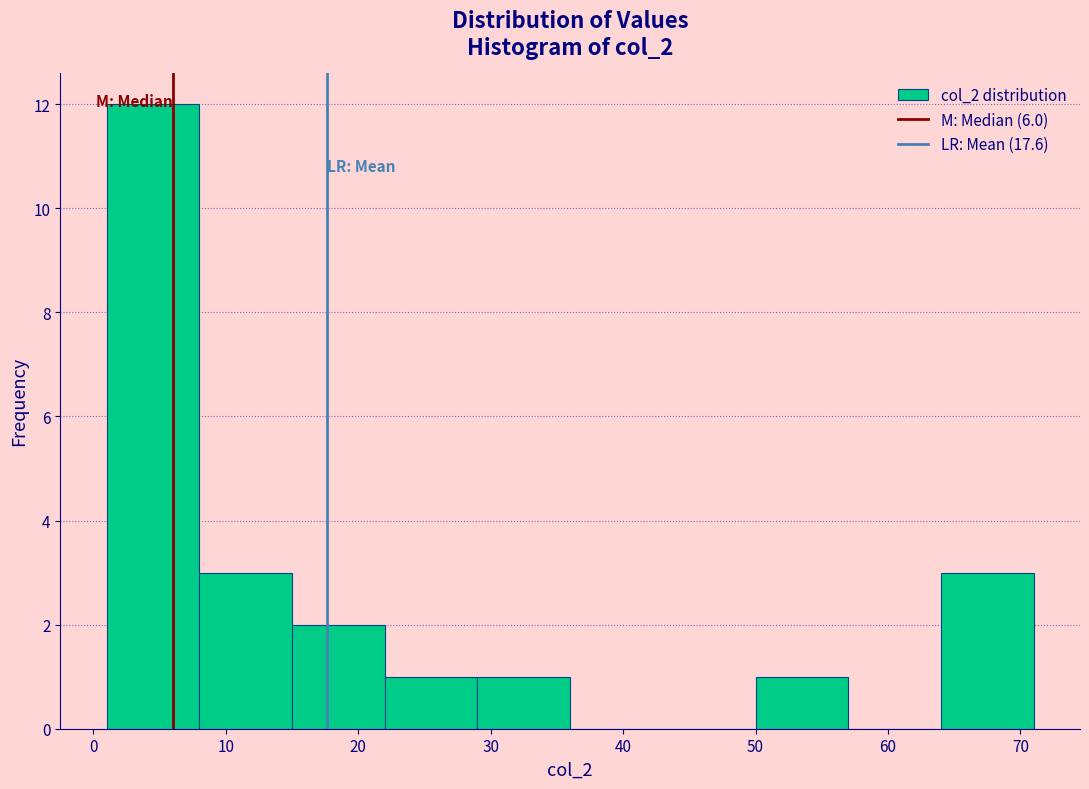

Reading left to right, transcribe this chart: for each bar, give the range it covers on the x-axis and its height. The values are not printed on the chart, so give them approximately, as read against the axis.

1 to 8: 12
8 to 15: 3
15 to 22: 2
22 to 29: 1
29 to 36: 1
36 to 43: 0
43 to 50: 0
50 to 57: 1
57 to 64: 0
64 to 71: 3